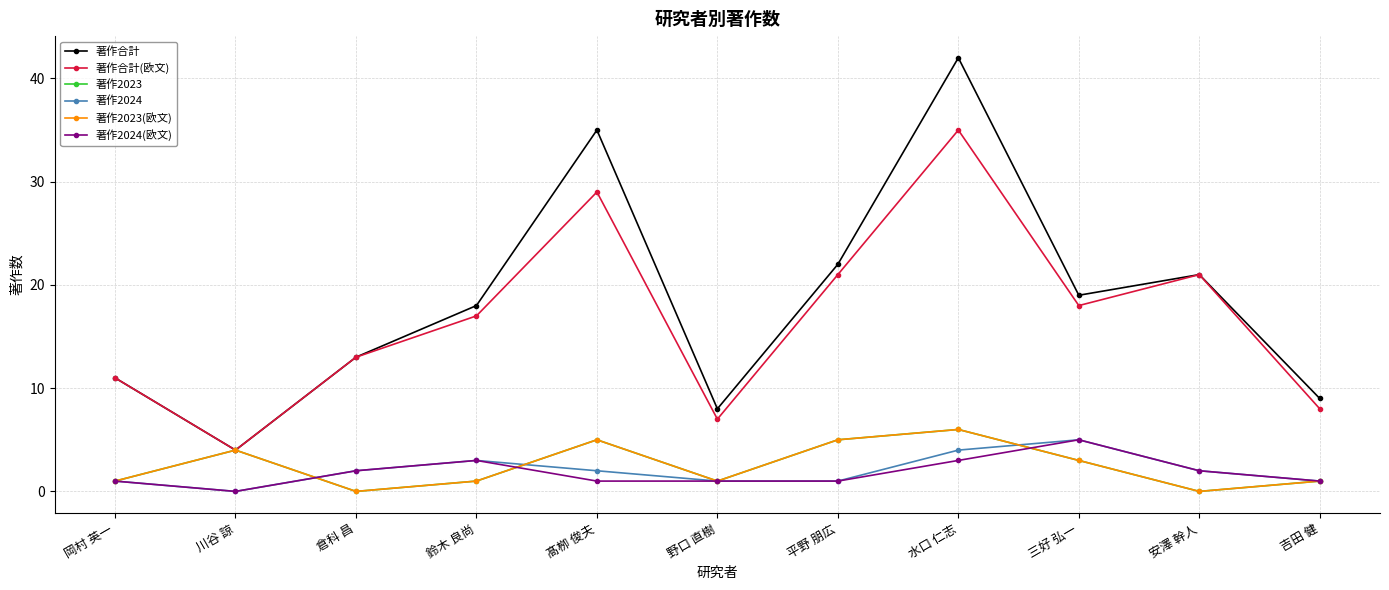

Reading left to right, extract all data points from this chart.

著作合計: 岡村 英一=11	川谷 諒=4	倉科 昌=13	鈴木 良尚=18	髙栁 俊夫=35	野口 直樹=8	平野 朋広=22	水口 仁志=42	三好 弘一=19	安澤 幹人=21	吉田 健=9
著作合計(欧文): 岡村 英一=11	川谷 諒=4	倉科 昌=13	鈴木 良尚=17	髙栁 俊夫=29	野口 直樹=7	平野 朋広=21	水口 仁志=35	三好 弘一=18	安澤 幹人=21	吉田 健=8
著作2023: 岡村 英一=1	川谷 諒=4	倉科 昌=0	鈴木 良尚=1	髙栁 俊夫=5	野口 直樹=1	平野 朋広=5	水口 仁志=6	三好 弘一=3	安澤 幹人=0	吉田 健=1
著作2024: 岡村 英一=1	川谷 諒=0	倉科 昌=2	鈴木 良尚=3	髙栁 俊夫=2	野口 直樹=1	平野 朋広=1	水口 仁志=4	三好 弘一=5	安澤 幹人=2	吉田 健=1
著作2023(欧文): 岡村 英一=1	川谷 諒=4	倉科 昌=0	鈴木 良尚=1	髙栁 俊夫=5	野口 直樹=1	平野 朋広=5	水口 仁志=6	三好 弘一=3	安澤 幹人=0	吉田 健=1
著作2024(欧文): 岡村 英一=1	川谷 諒=0	倉科 昌=2	鈴木 良尚=3	髙栁 俊夫=1	野口 直樹=1	平野 朋広=1	水口 仁志=3	三好 弘一=5	安澤 幹人=2	吉田 健=1